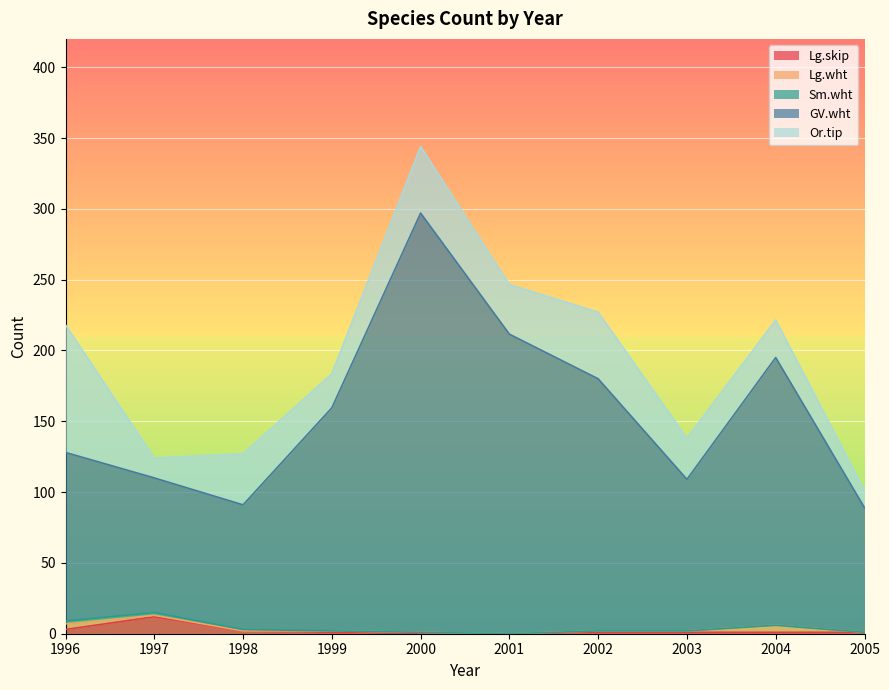

Which series has the widest spread of values?

GV.wht